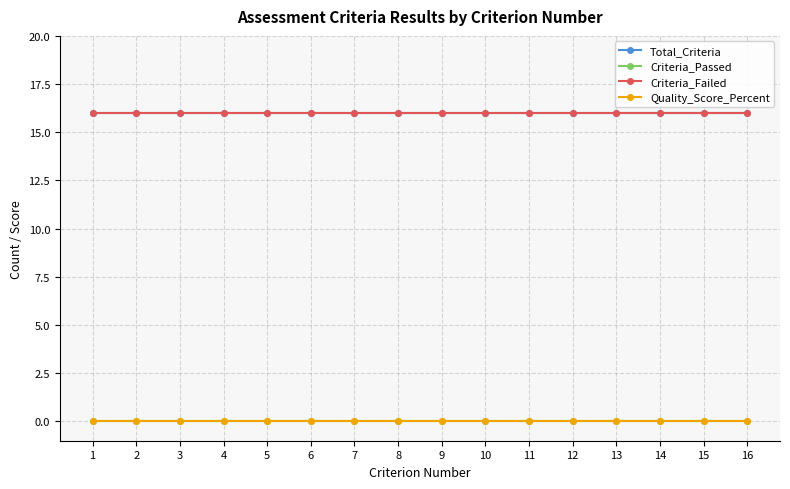

Does the chart have visible grid lines?

Yes